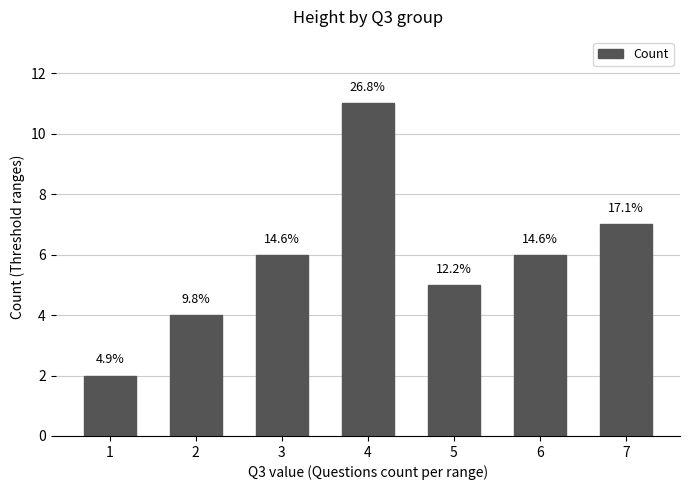

What is the difference between the maximum and minimum values?

9